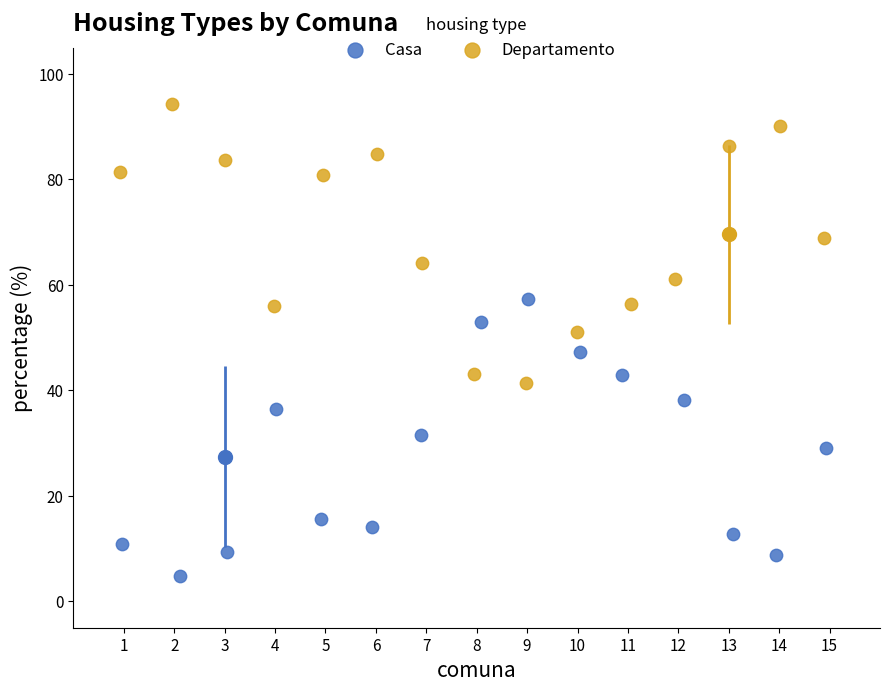

Which series contains the highest Y value?

Departamento